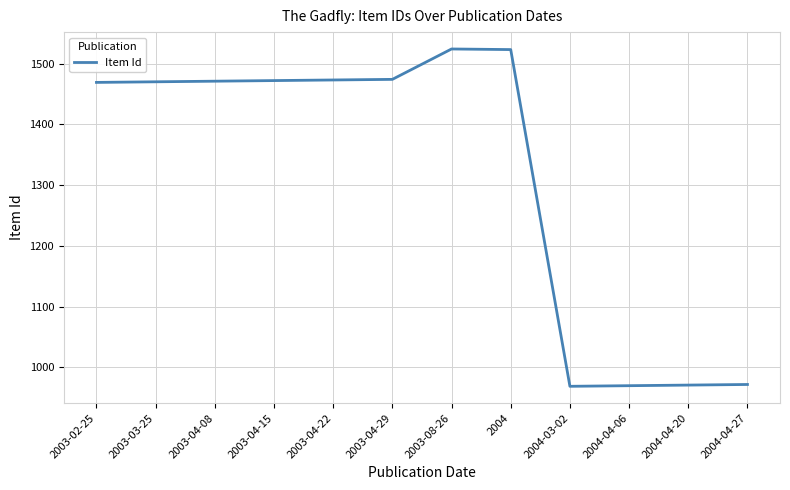

What is the minimum value shown in the chart?

969